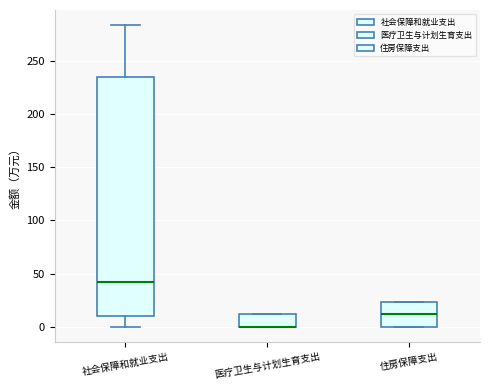

Reading left to right, read every box against the y-axis: the position of its median line, the range the box covers, and the ends of its whiskers. The values are not printed on the chart, so give them approximately, as read against the axis.

社会保障和就业支出: median 40, box 10 to 235, whiskers 0 to 285
医疗卫生与计划生育支出: median 0 (drawn on the box's lower edge), box 0 to 10, whiskers 0 to 10
住房保障支出: median 10, box 0 to 25, whiskers 0 to 25